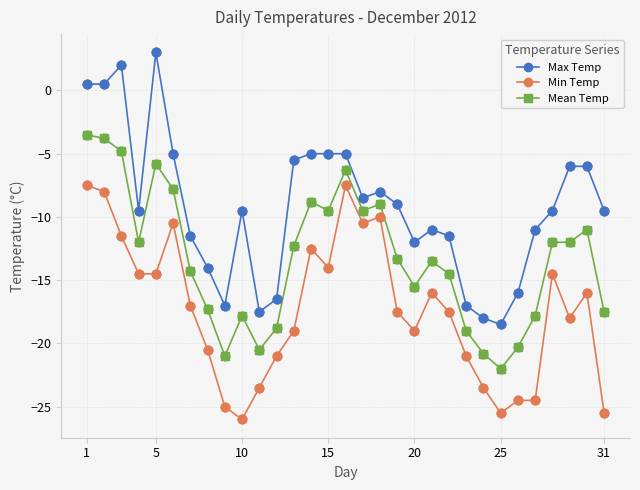

Which series has the largest total across all categories?

Max Temp